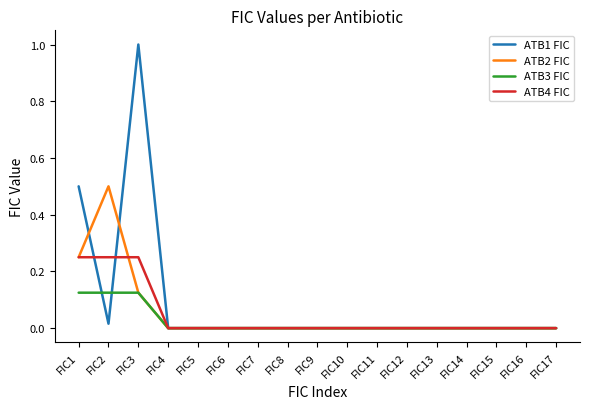

Which label corresponds to the largest value in the chart?

FIC3